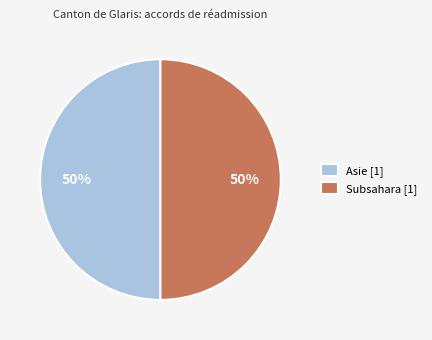

Approximately how many times larger is the value at Asie [1] compared to Subsahara [1]?

1.0